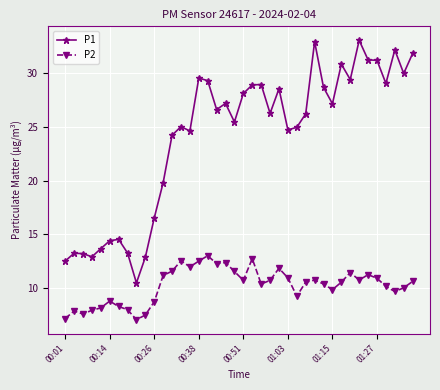

Rank the series by their maximum value, from highest to lowest.

P1, P2